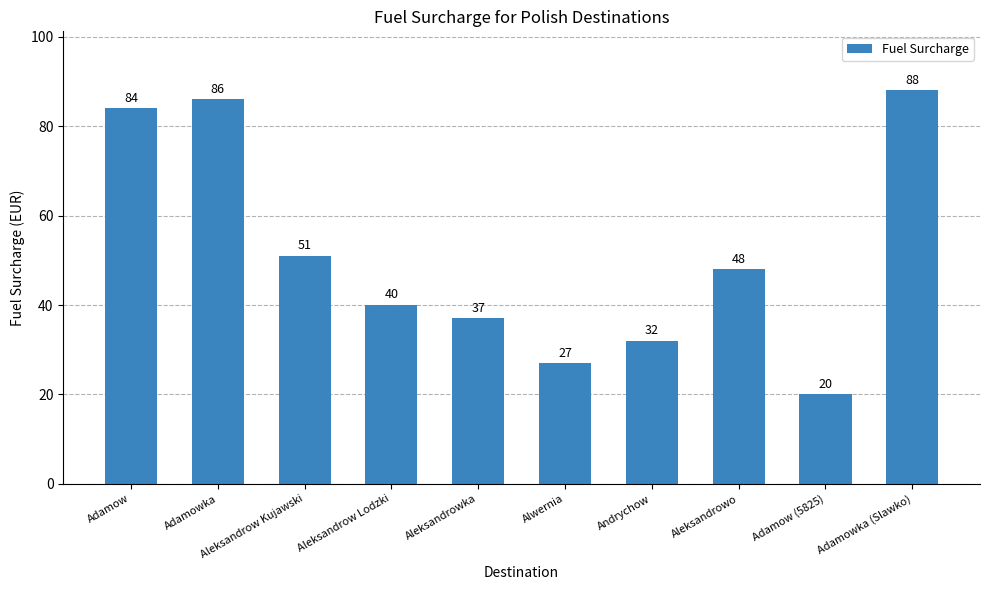

What is the ratio of the value at Adamowka (Slawko) to the value at Aleksandrow Kujawski?

1.7